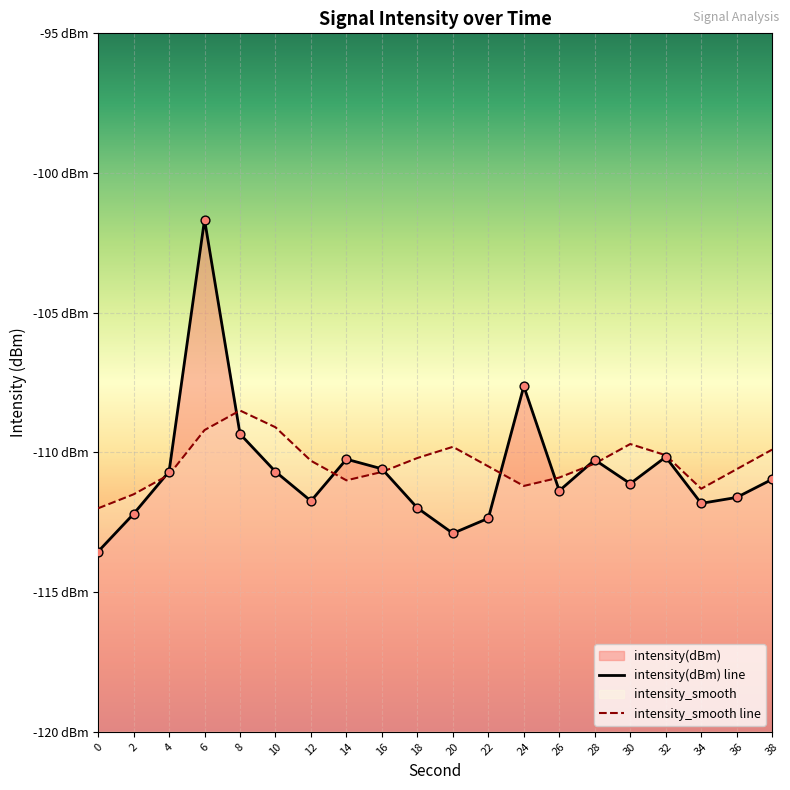

Which series reaches the minimum Y coordinate?

intensity(dBm) line